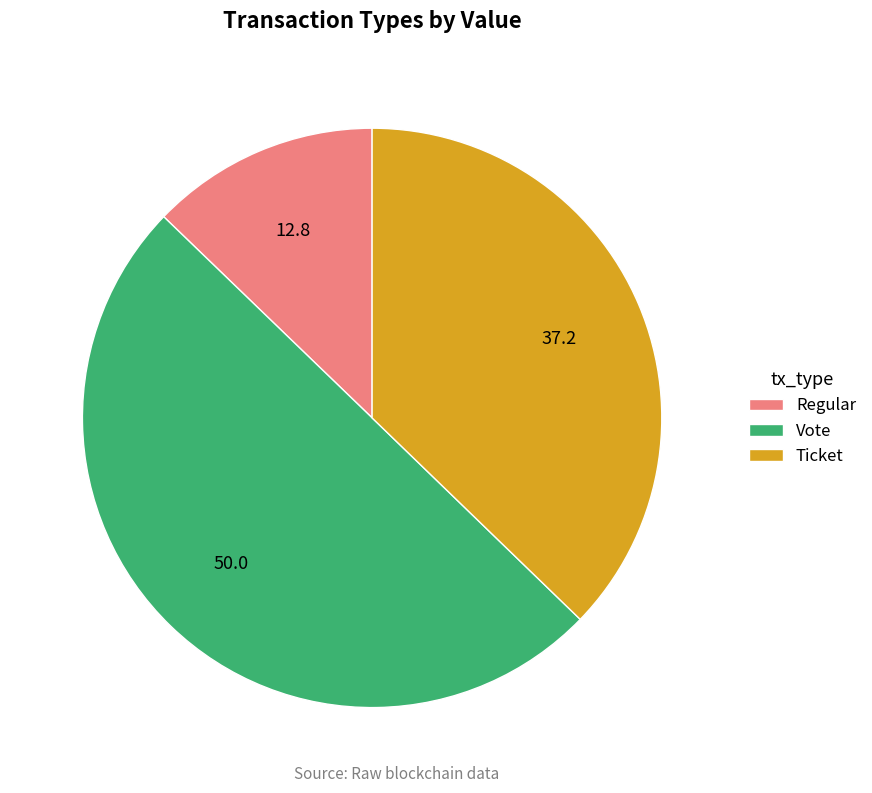

Rank the categories by value from highest to lowest.

Vote, Ticket, Regular